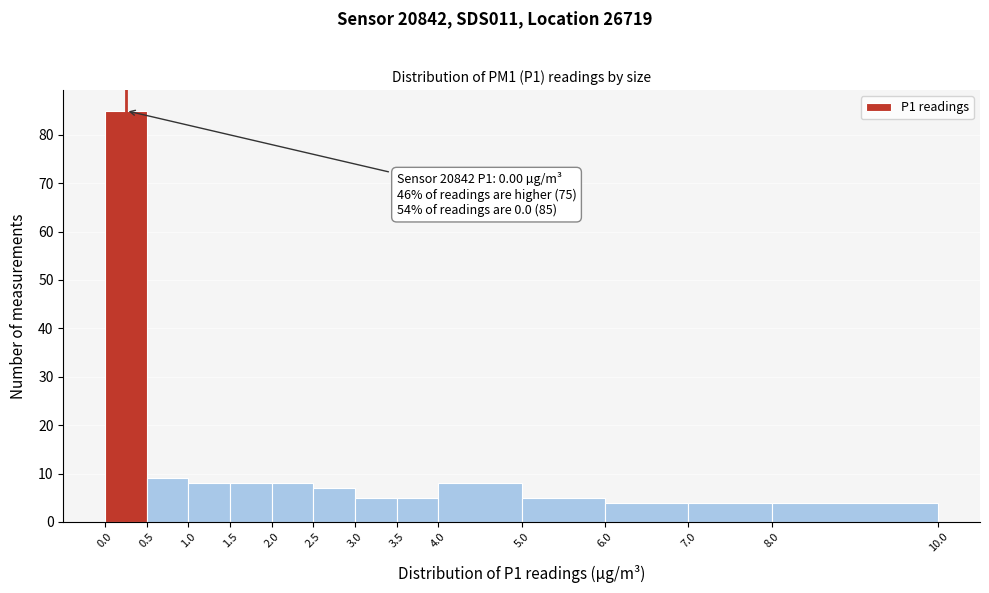

Over which range of the x-axis is the bar tallest?

0.0 to 0.5